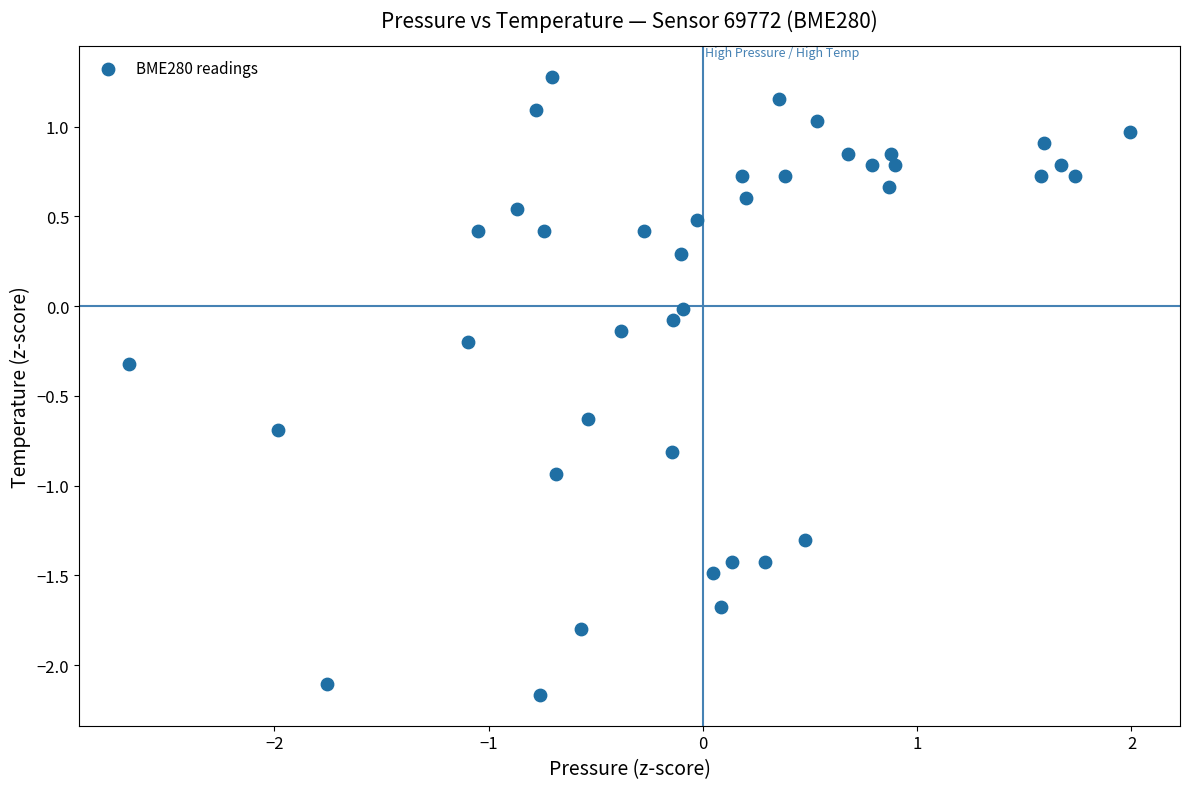

What is the range of X values (max minus min)?

4.7